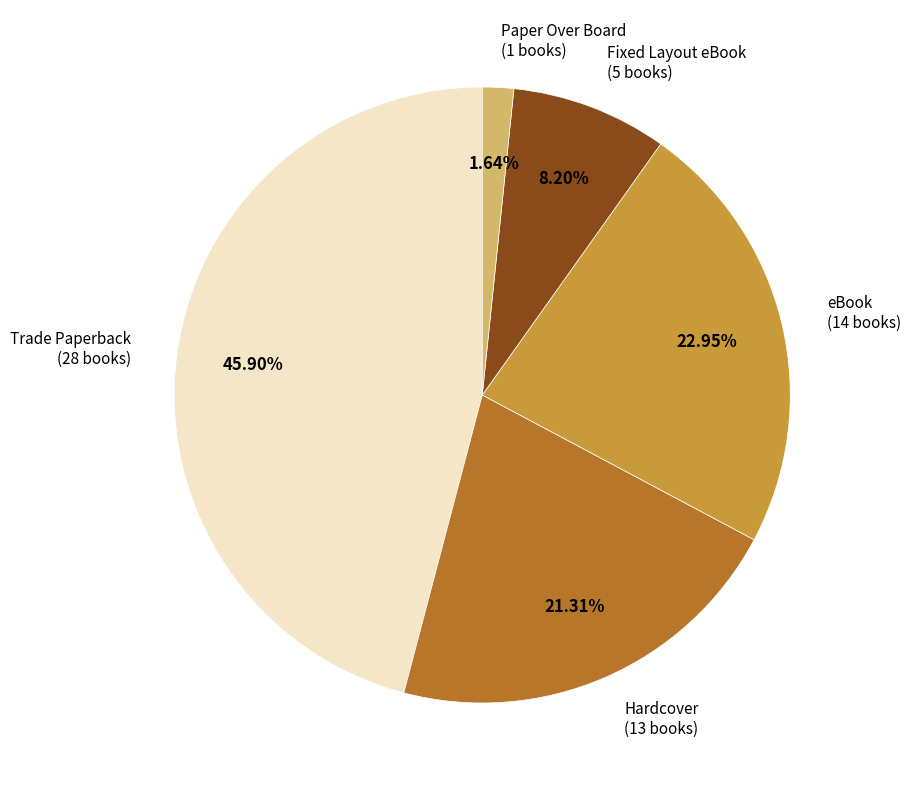

Combined, do Hardcover and Paper Over Board account for over 50%?

No